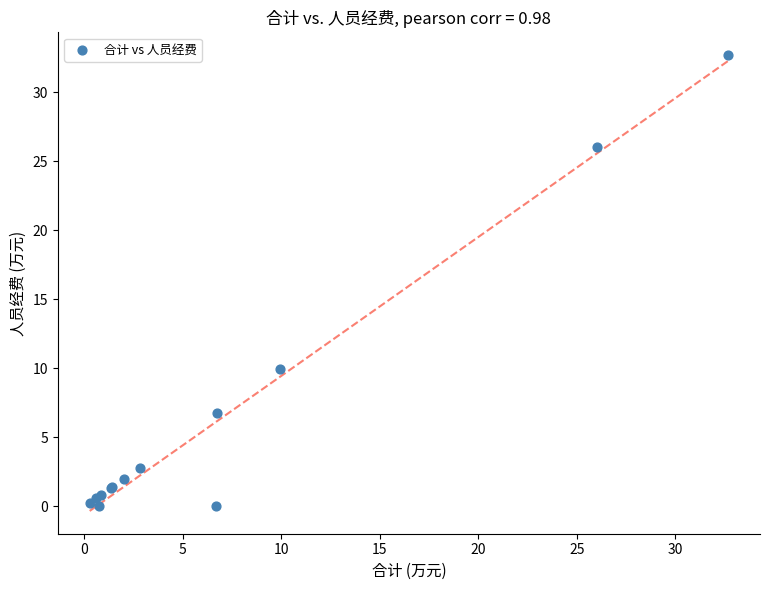

What Y value in the scatter plot is closest to 16?

10.0